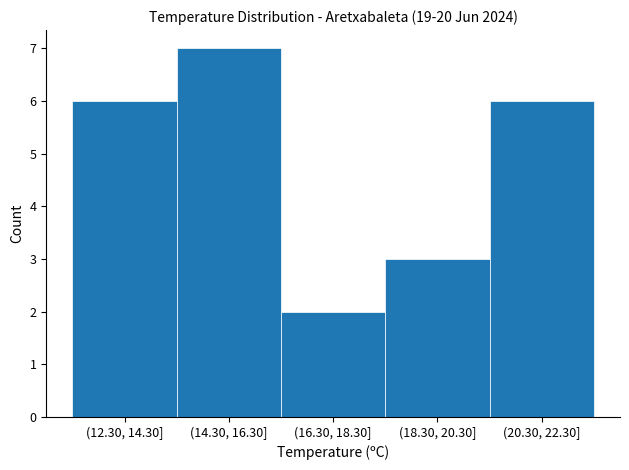

Reading left to right, what are all the values shown in this chart?

6	7	2	3	6